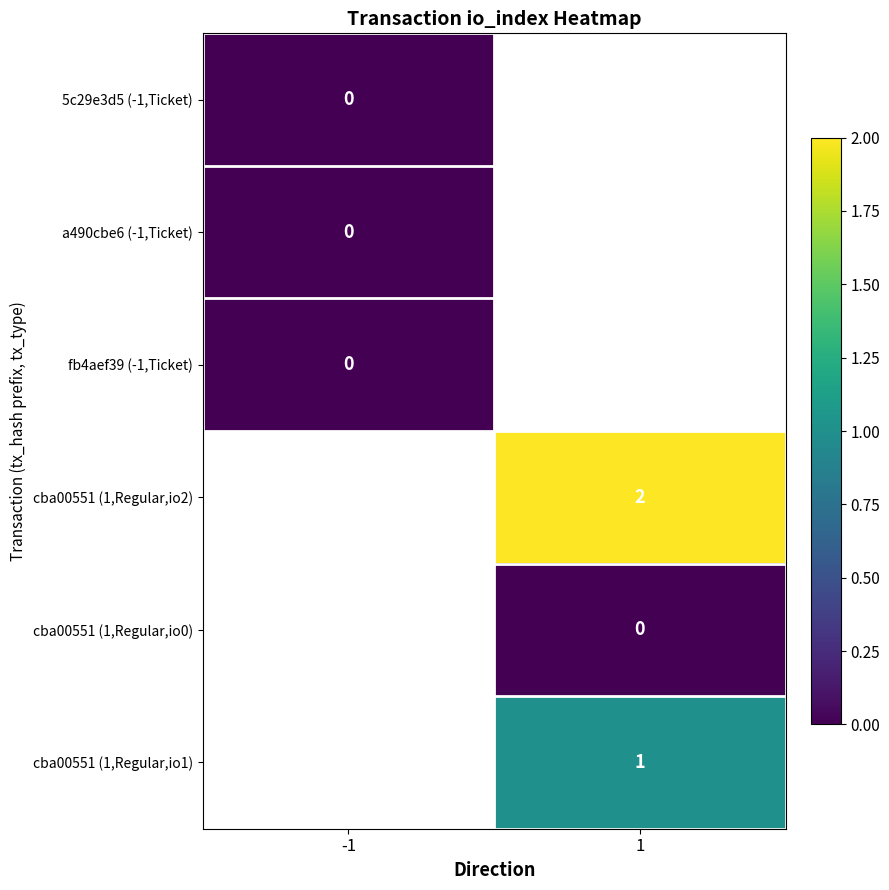

True or false: cba00551 (1,Regular,io2) has a value of 4 at 1.

False